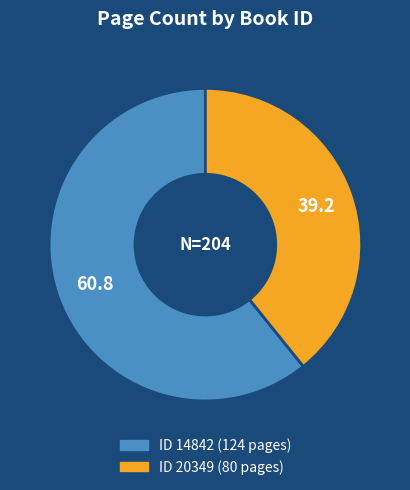

Is there any slice that represents more than half of the pie?

Yes